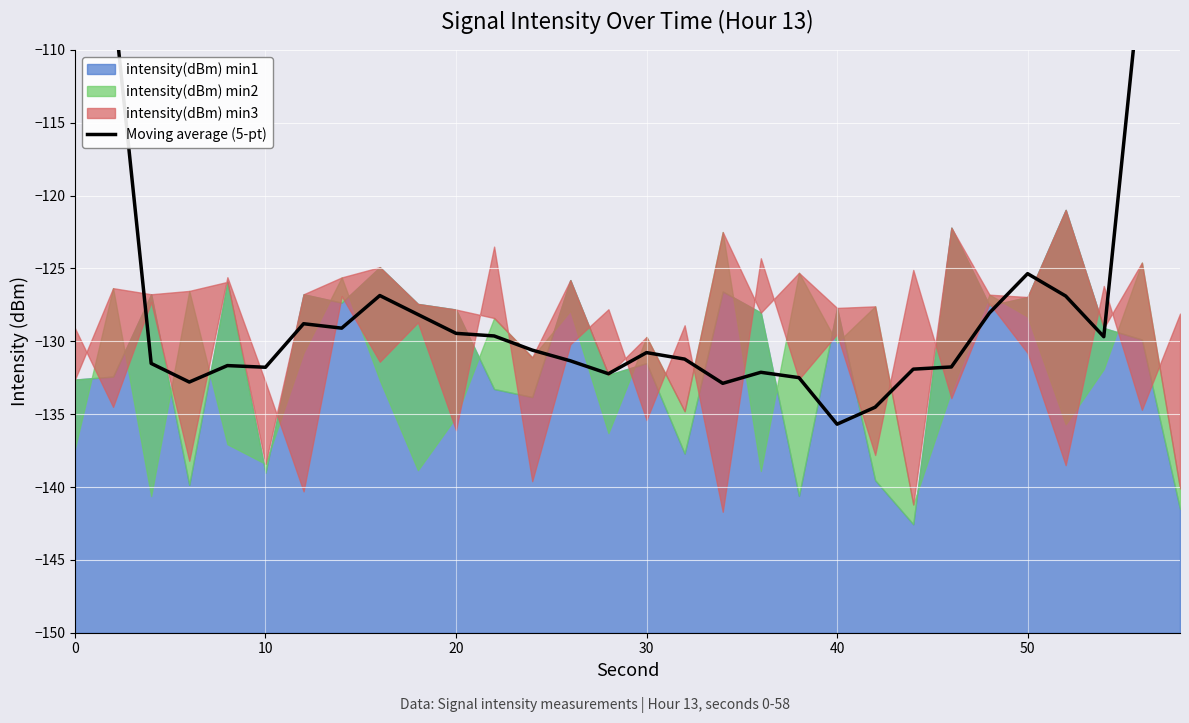

The value at 10 is -58.3. True or false?

False